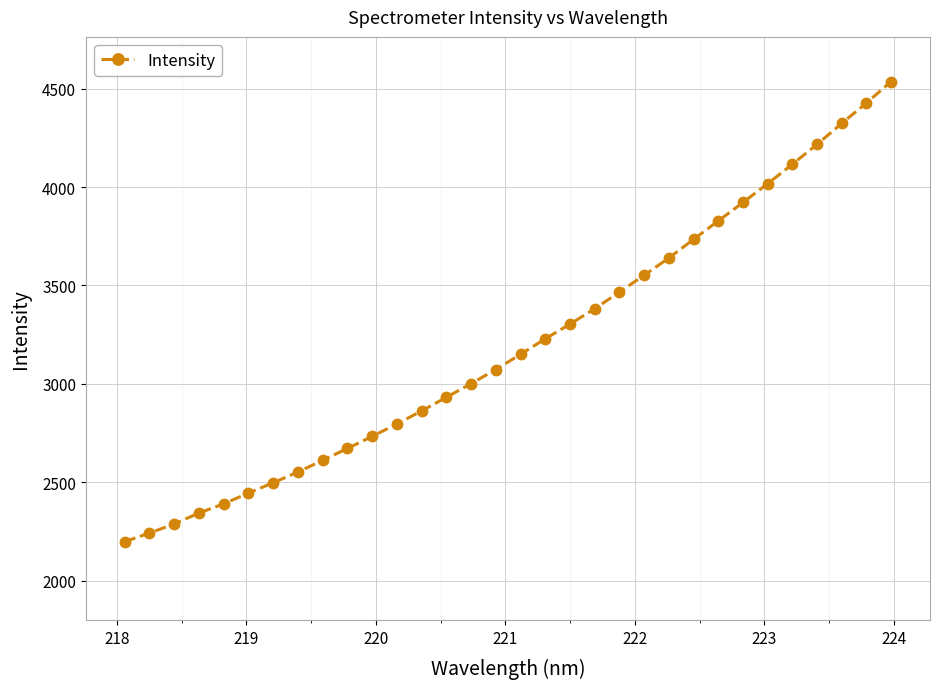

What is the value of the 13th point from the left?

2862.5